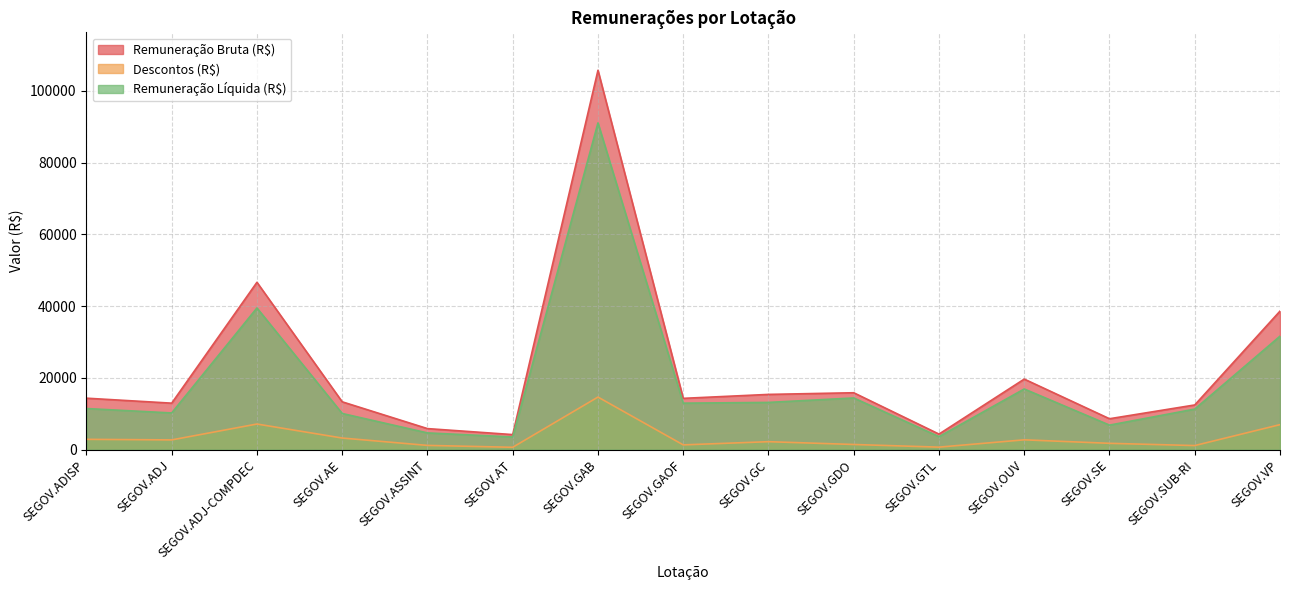

What are all the series names shown in the legend?

Remuneração Bruta (R$), Descontos (R$), Remuneração Líquida (R$)